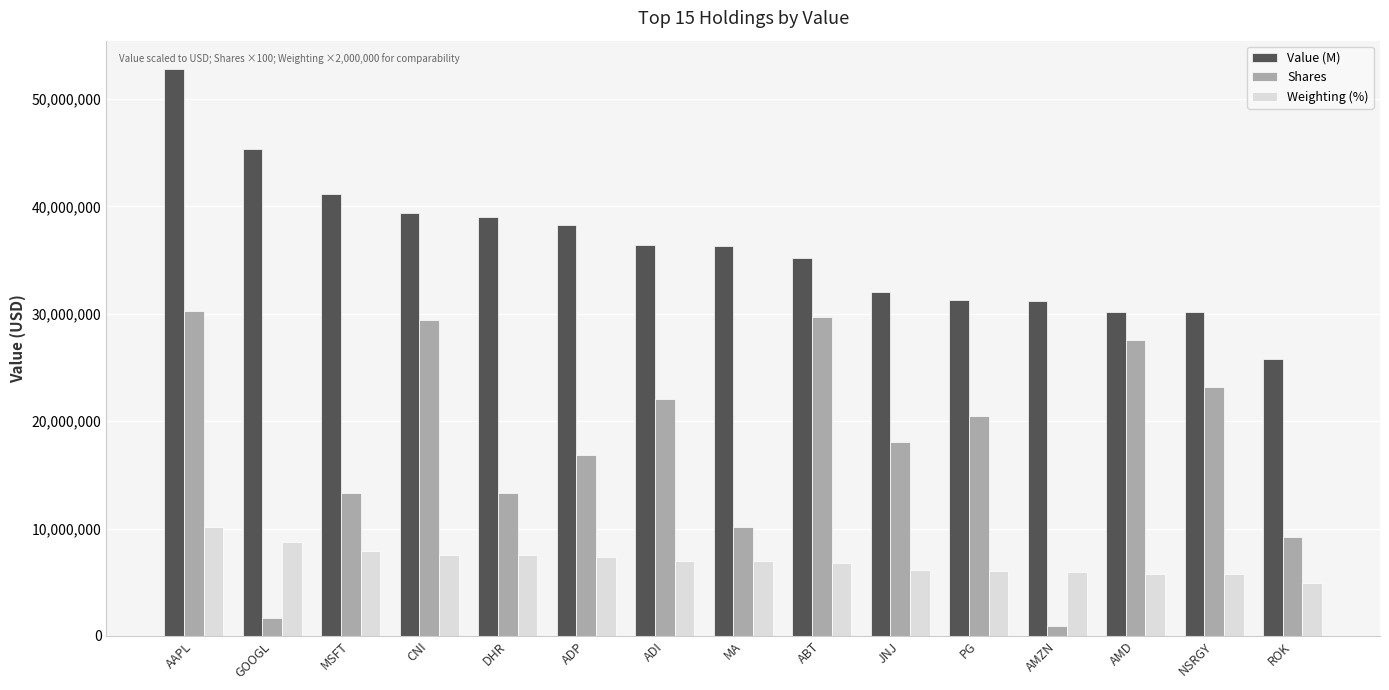

At which label does Shares reach its peak?

AAPL